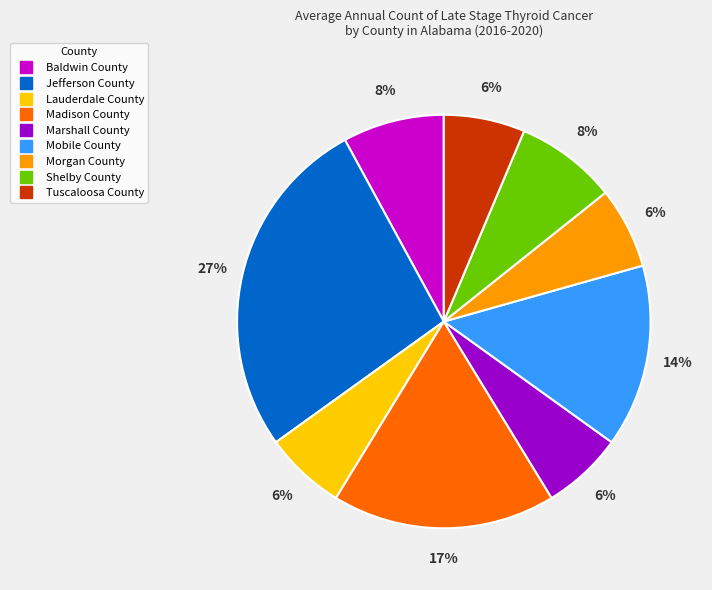

The Shelby County slice represents 8% of the pie. True or false?

True